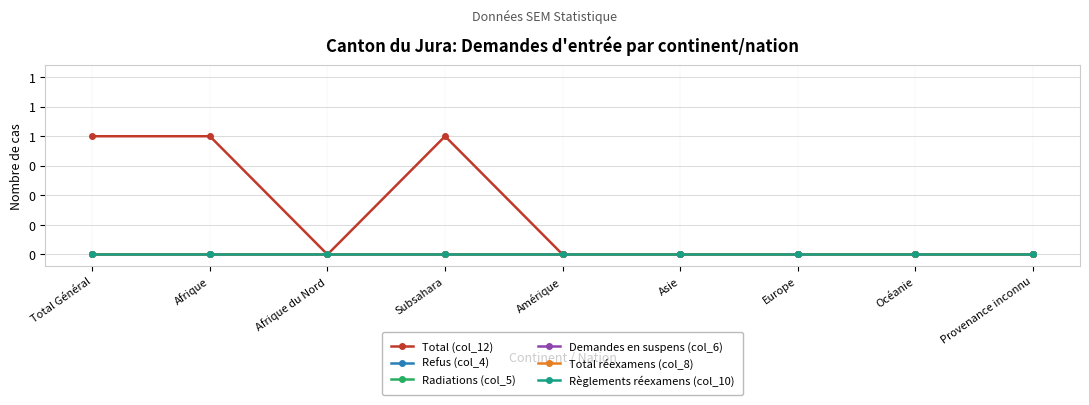

What position from the right is Europe?

3